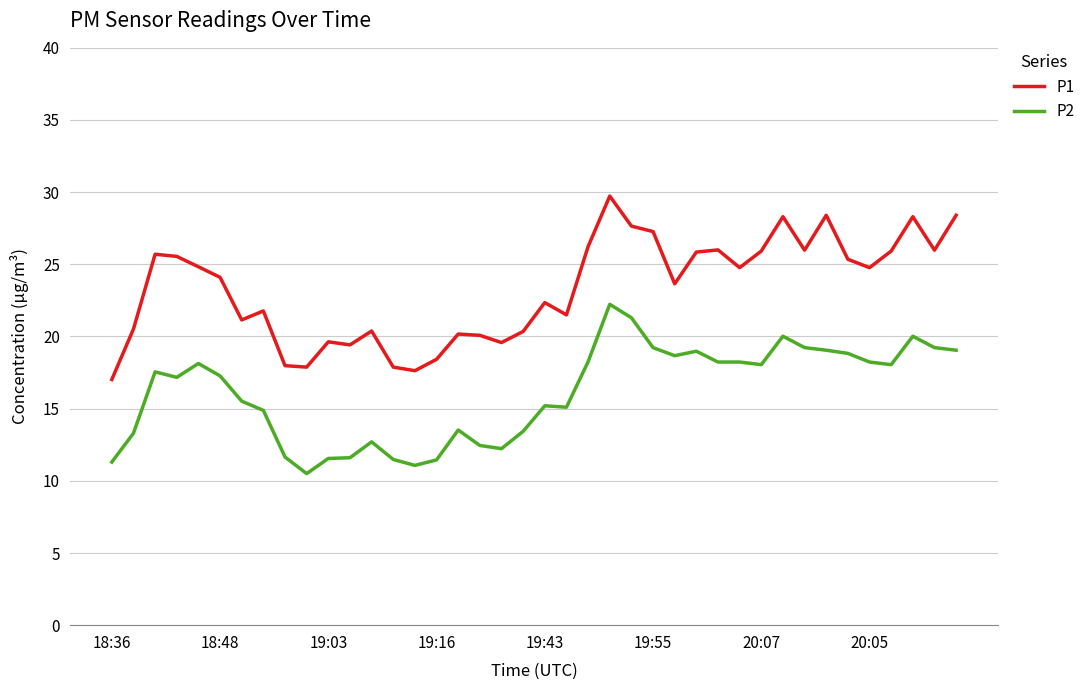

What is the difference between the maximum and minimum values in the P2 series?

11.7